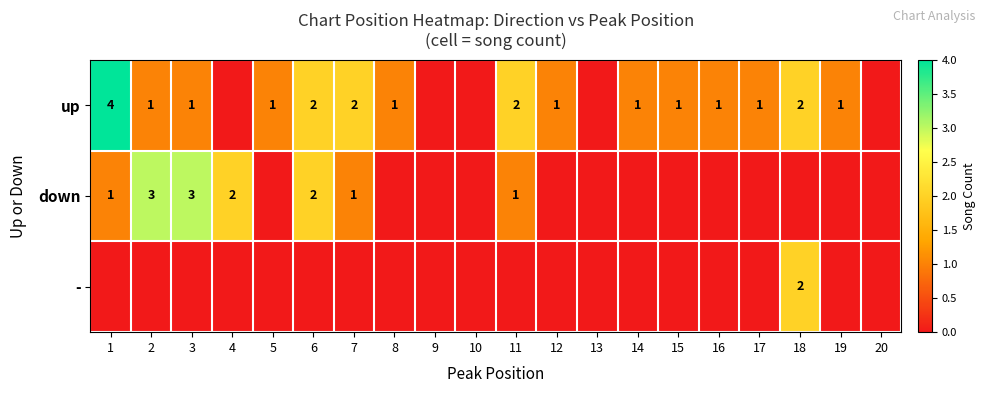

Count the down values in the range 0 to 1.

16